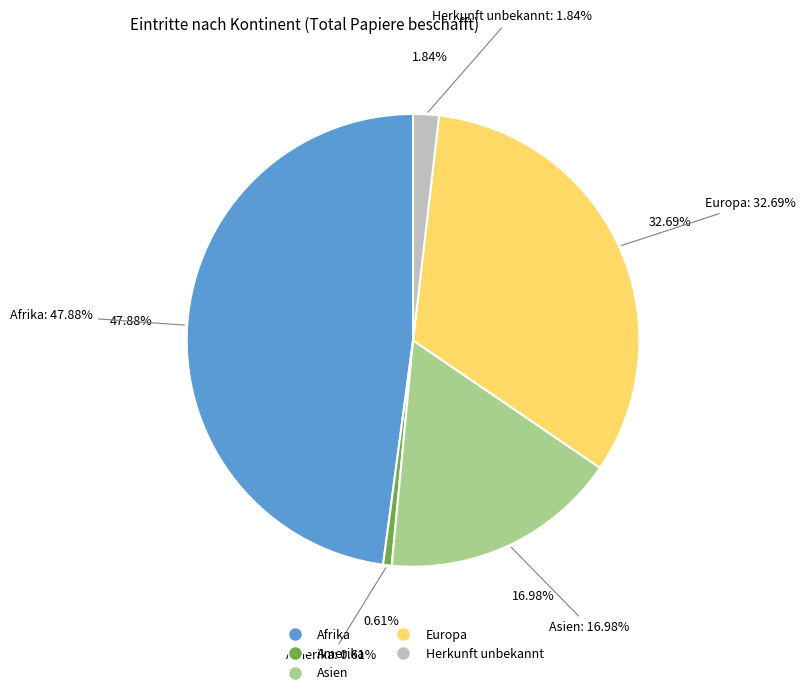

True or false: Afrika accounts for 35% of the total.

False